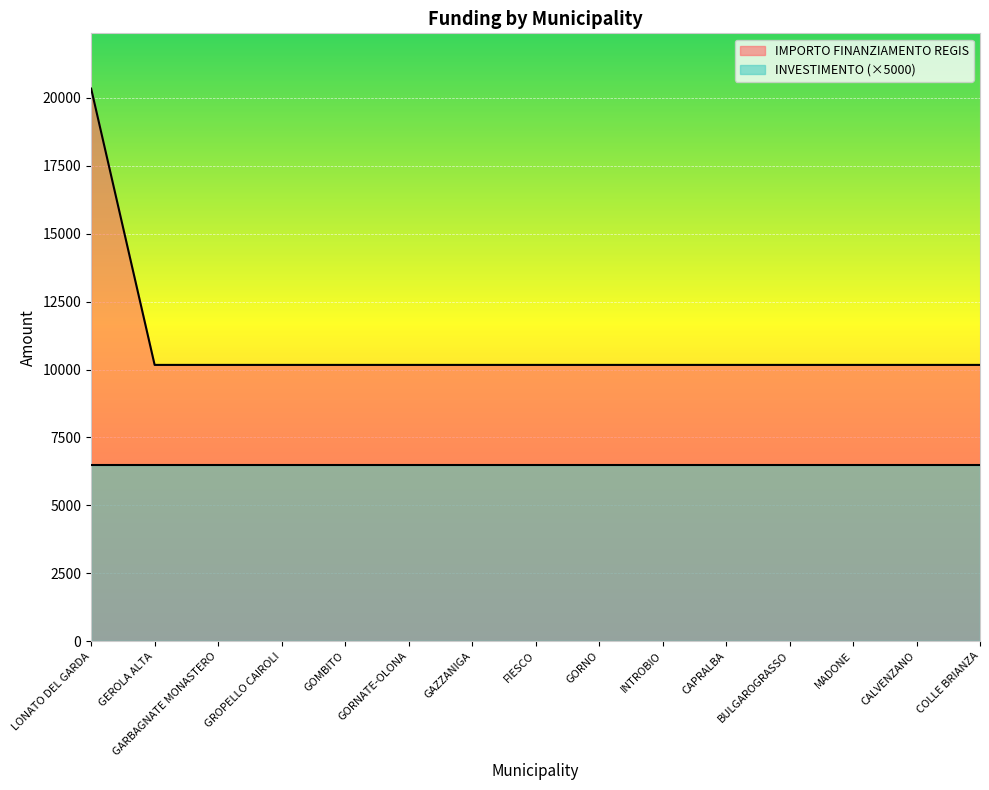

The chart shows a value of 15316 at GARBAGNATE MONASTERO. True or false?

False